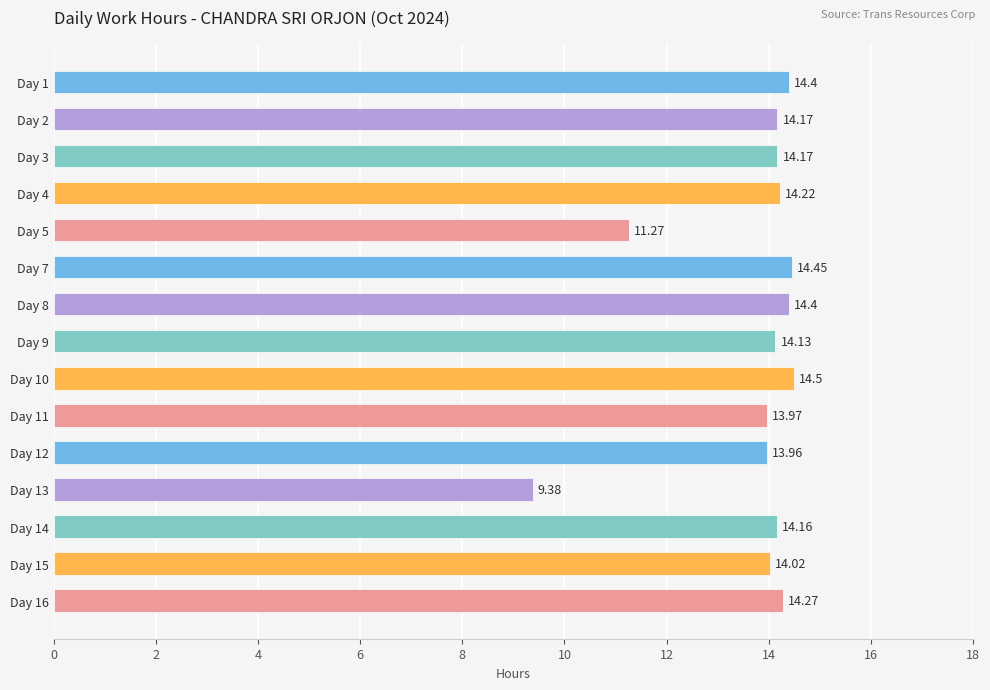

Which category has the highest value across all series?

Day 10